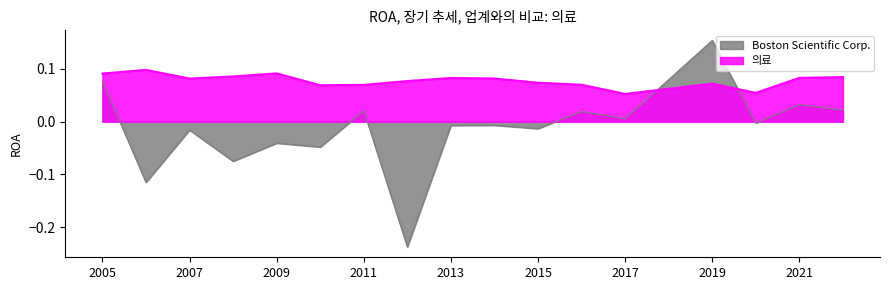

How many times do 의료 and Boston Scientific Corp. cross each other?

2